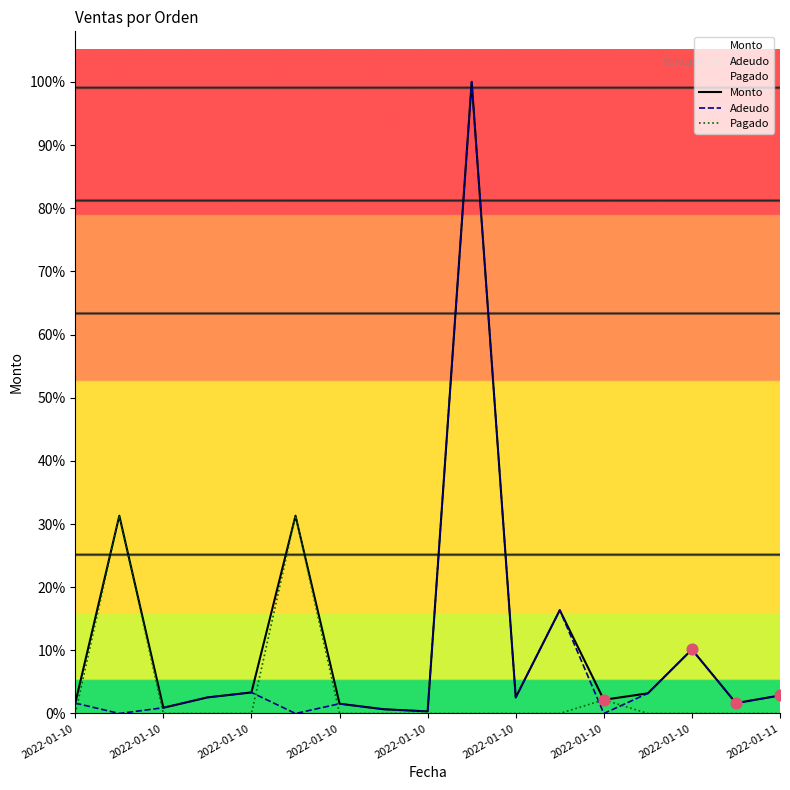

Which series has the largest total across all categories?

Monto